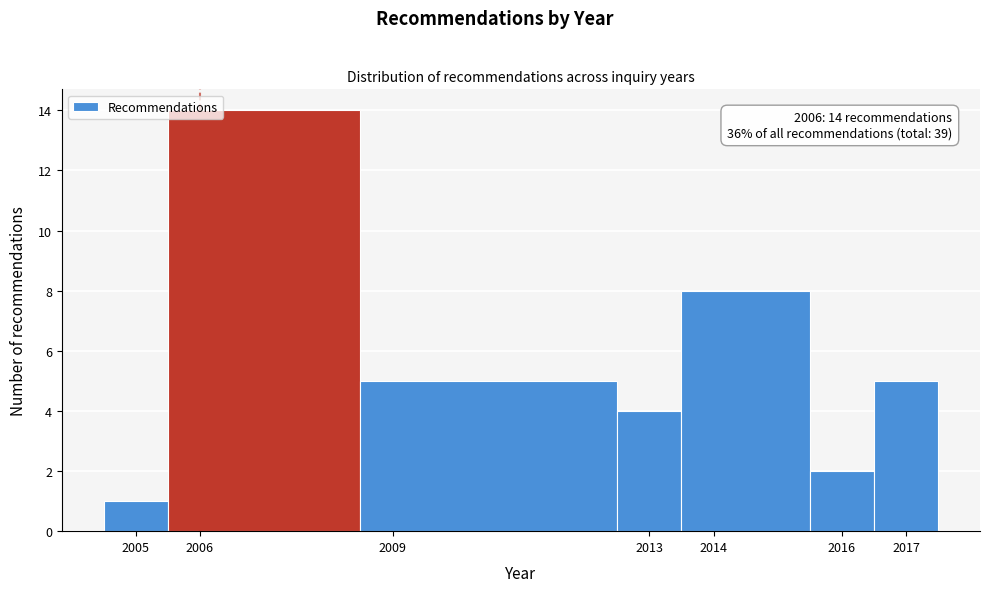

Over which range of the x-axis is the bar tallest?

2005.5 to 2008.5